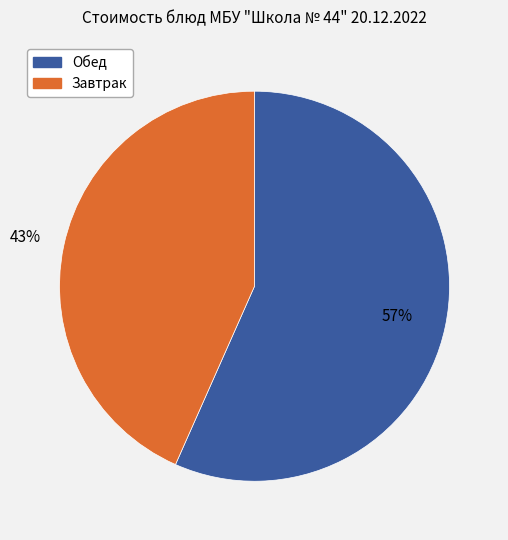

How many segments does this pie chart have?

2